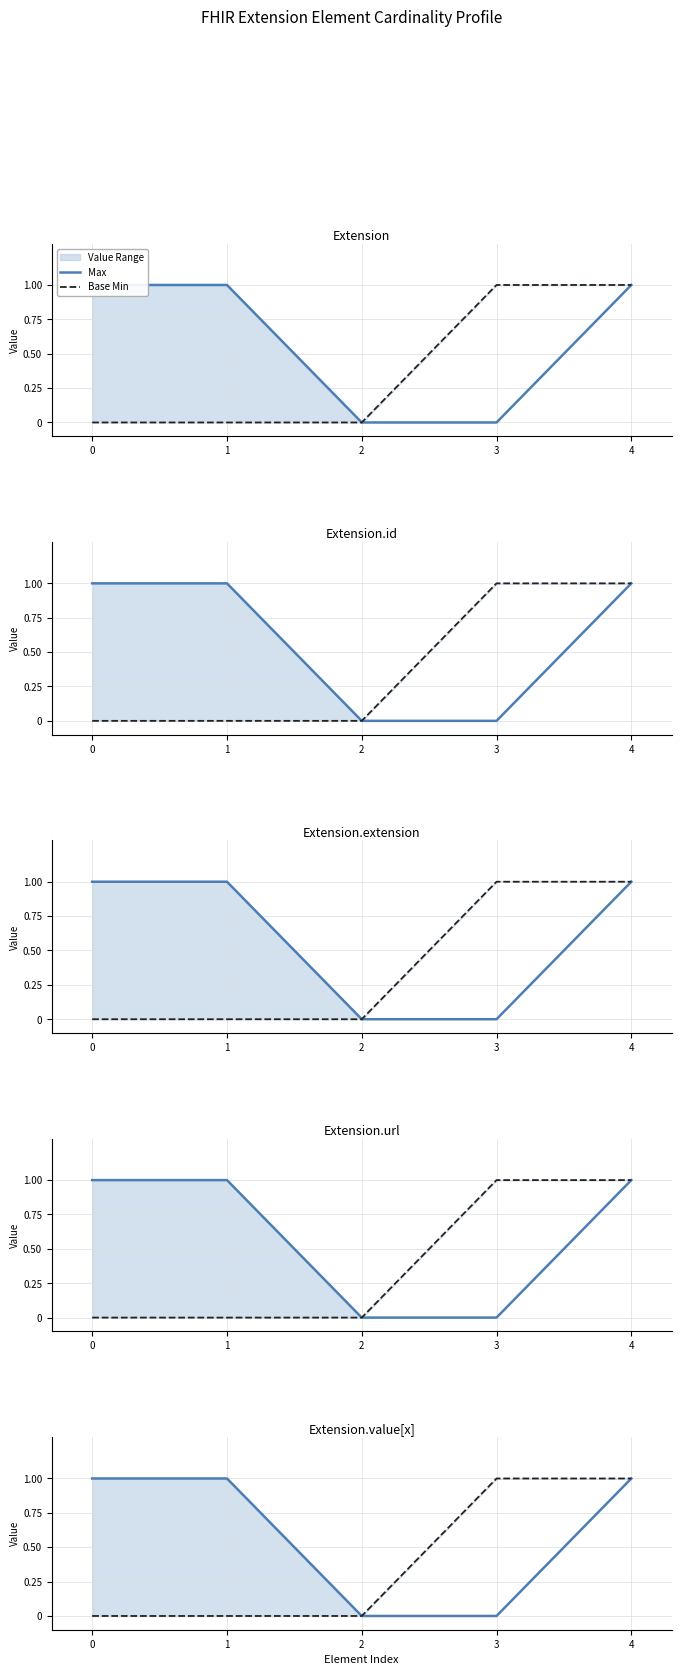

How many lines are shown in the chart?

2